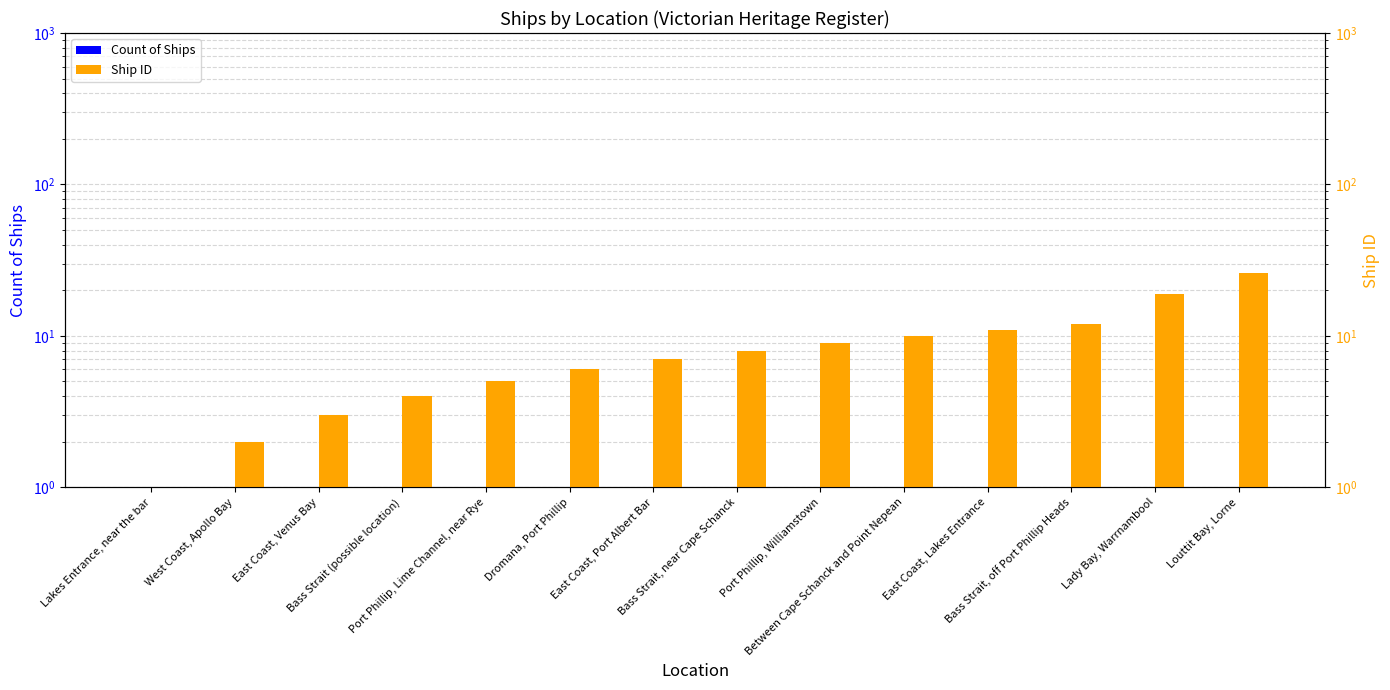

What value does the Count of Ships series have at Lady Bay, Warrnambool?

1